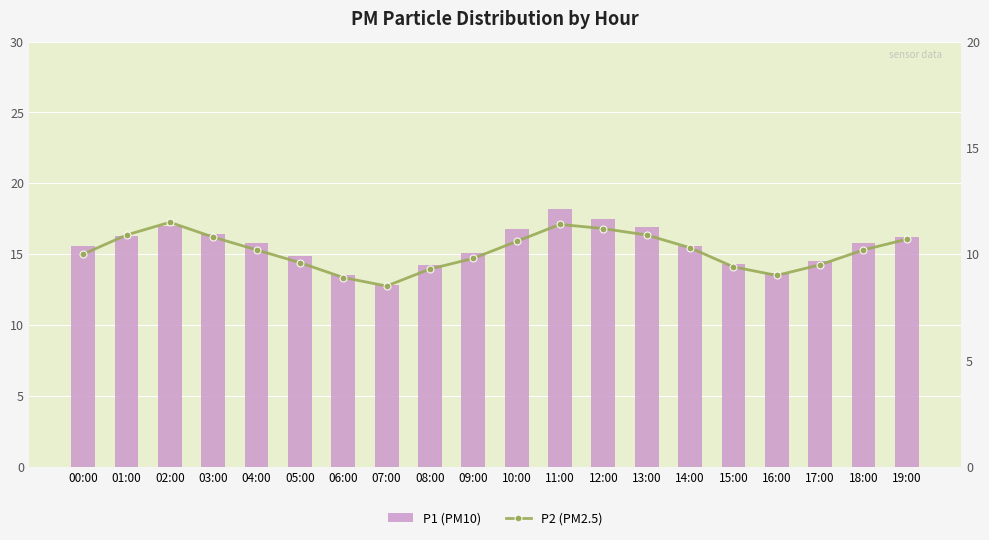

How many data points in P1 (PM10) are above 15?

13